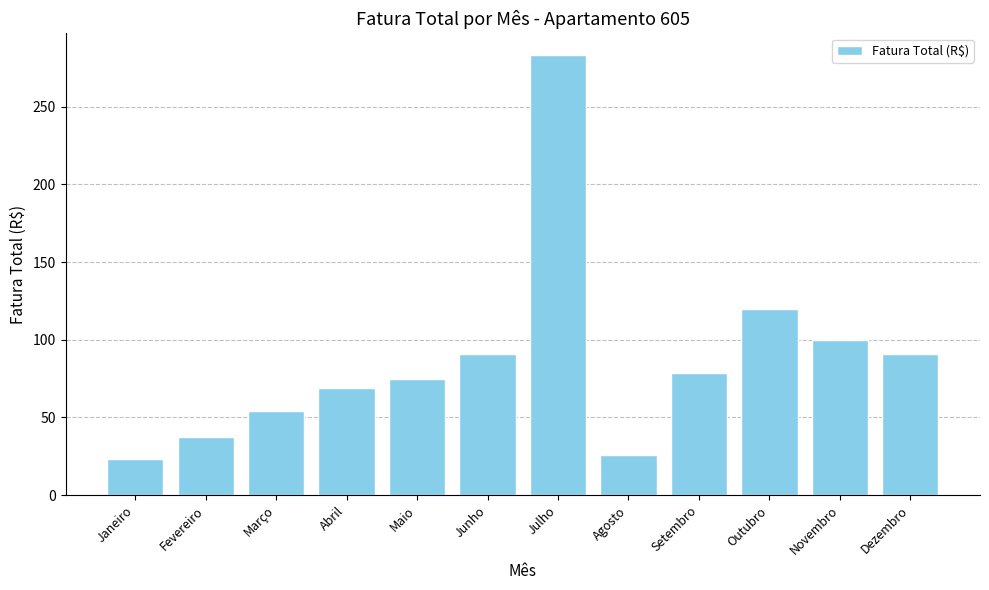

What is the greatest value displayed?

283.1